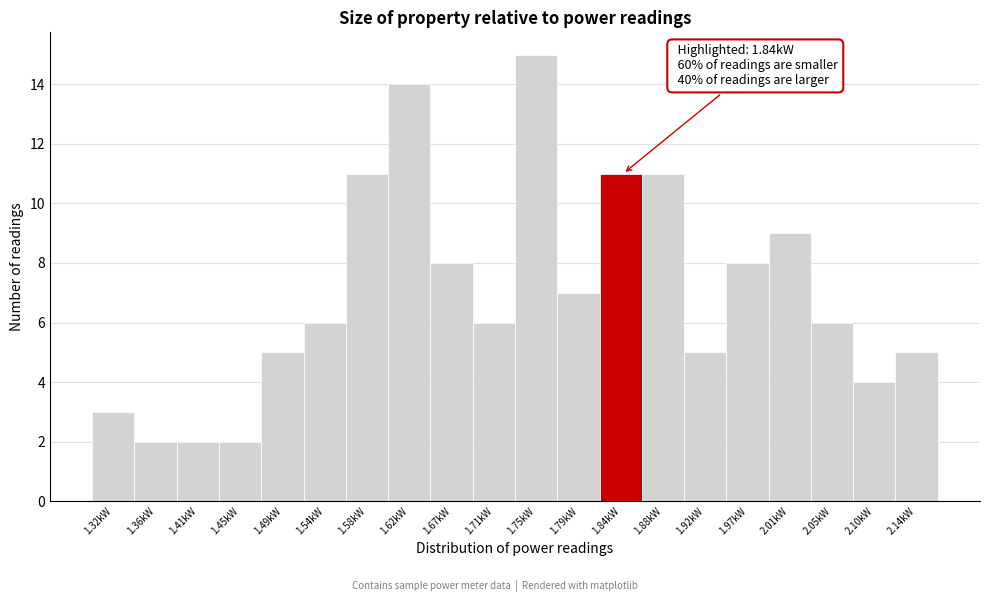

Which range on the x-axis has the tallest bar?

1.730 to 1.773